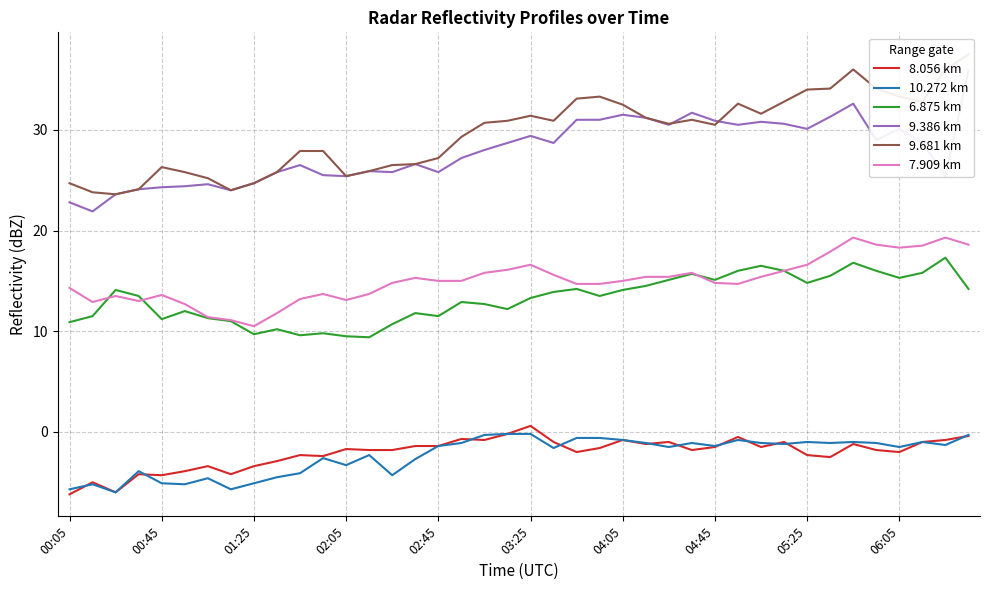

What is the difference between the maximum and minimum values in the 9.681 km series?

13.9